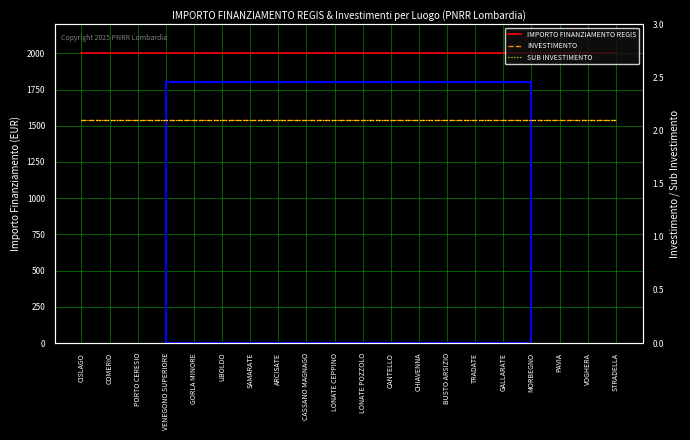

True or false: IMPORTO FINANZIAMENTO REGIS and INVESTIMENTO intersect in this chart.

False